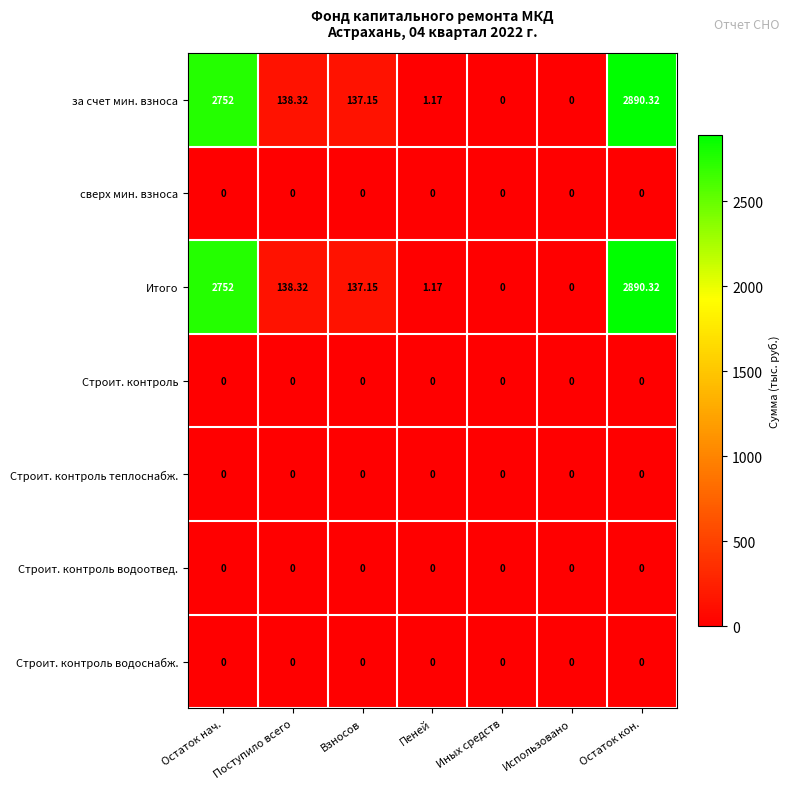

Where does the Итого series first go above 137?

Остаток нач.